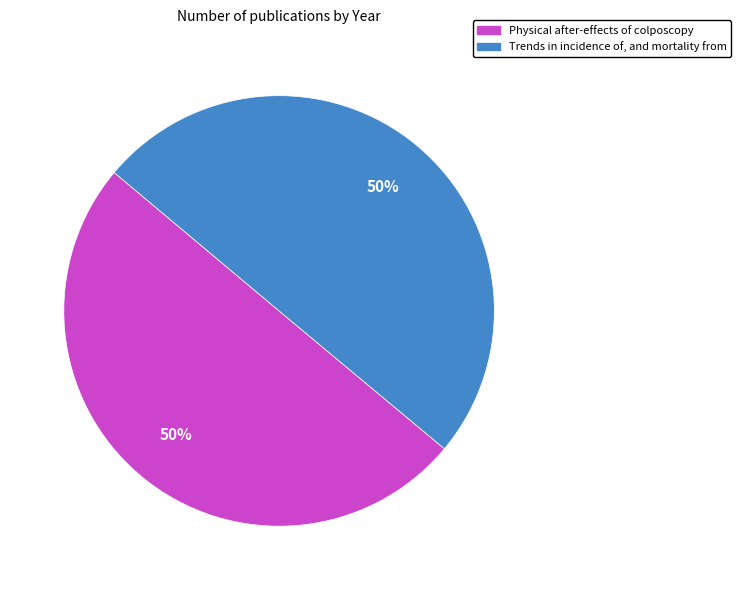

To the nearest percent, what is the average slice percentage?

50%